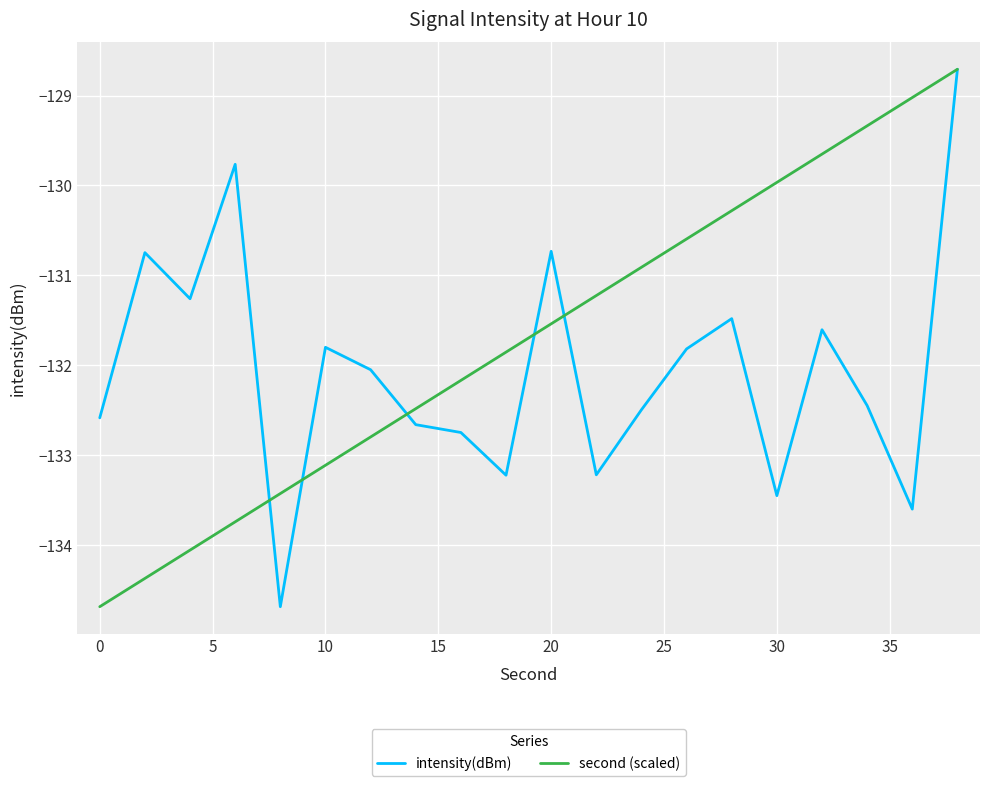

What is the average value of the intensity(dBm) series?

-132.1